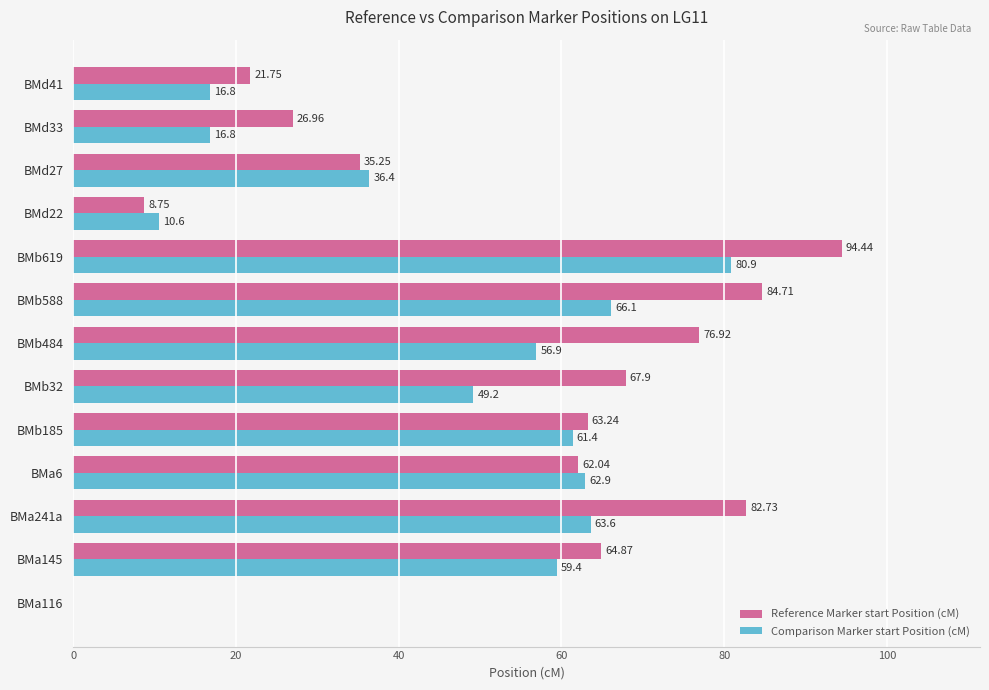

How many values in Reference Marker start Position (cM) are above zero?

12